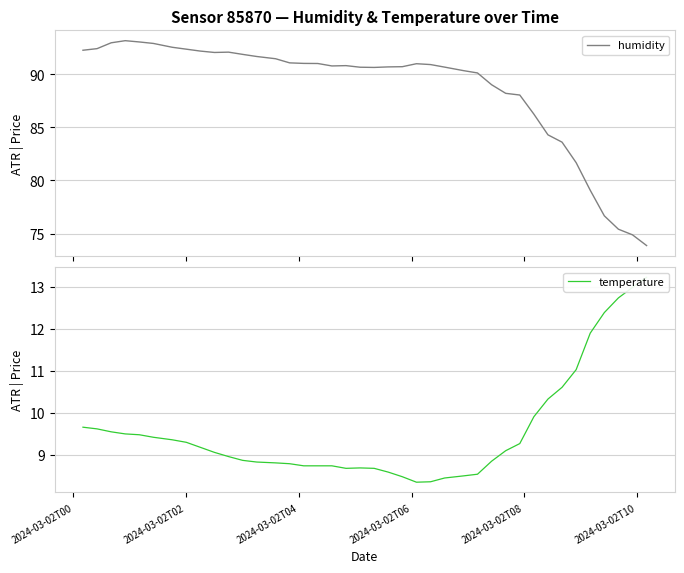

True or false: temperature has more than 0 points higher than both neighbors.

True